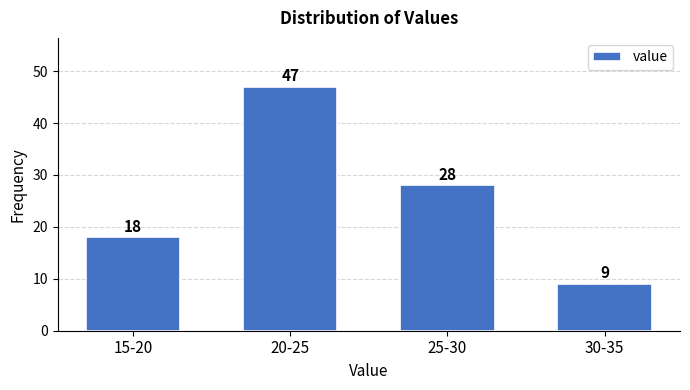

Reading right to left, what are all the values shown in this chart?

30-35=9	25-30=28	20-25=47	15-20=18